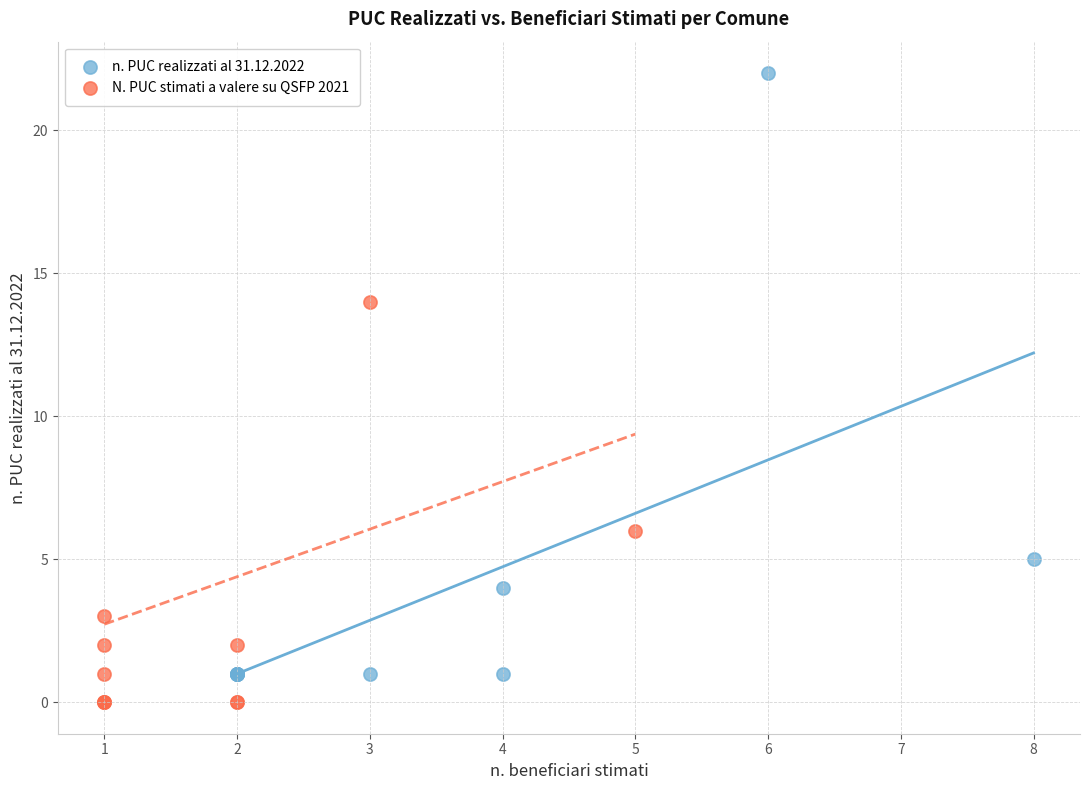

Which series has the largest Y range (max minus min)?

n. PUC realizzati al 31.12.2022